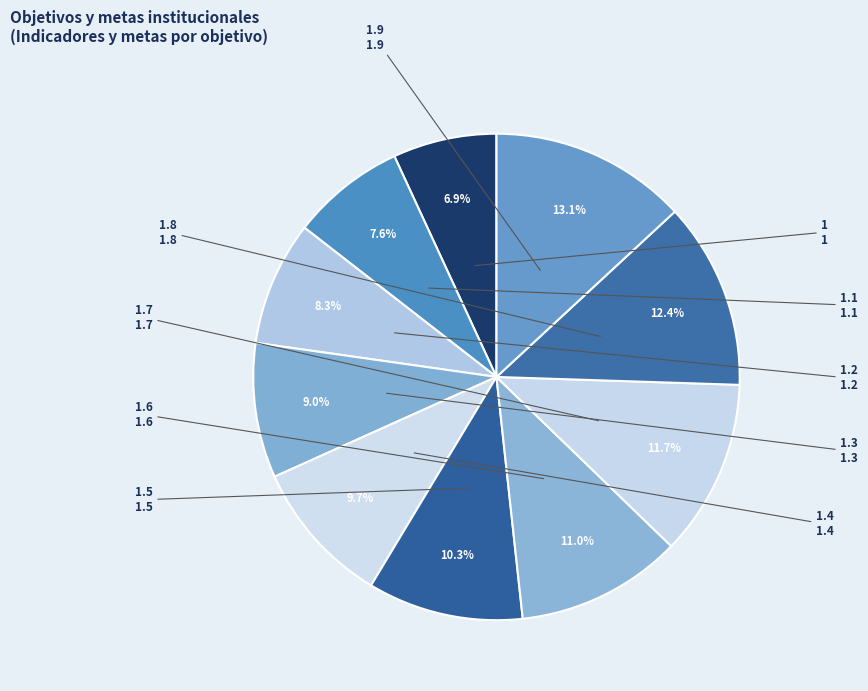

What percentage is NOT represented by 1.6?

89.0%